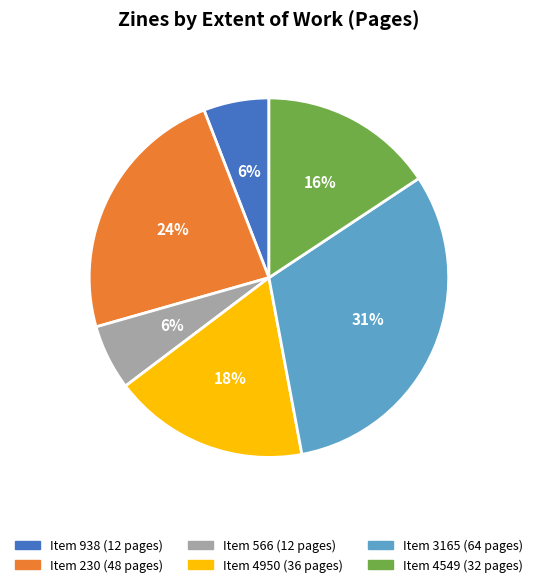

To the nearest percent, what is the difference between the largest and smallest slice percentages?

25%